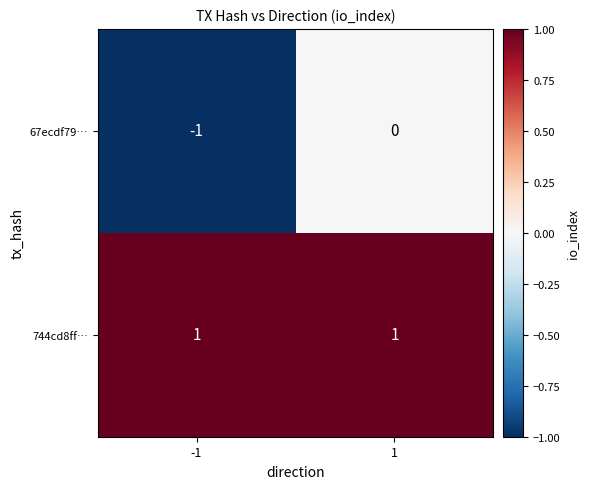

Is the value of 744cd8ff… at -1 greater than the value of 67ecdf79… at -1?

Yes